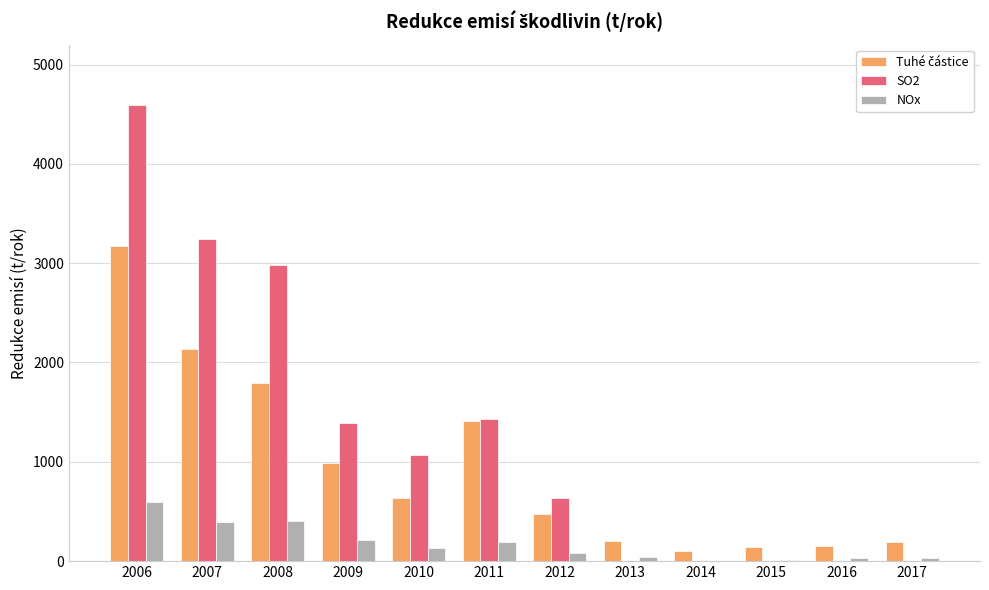

Does the chart contain stacked bars?

No